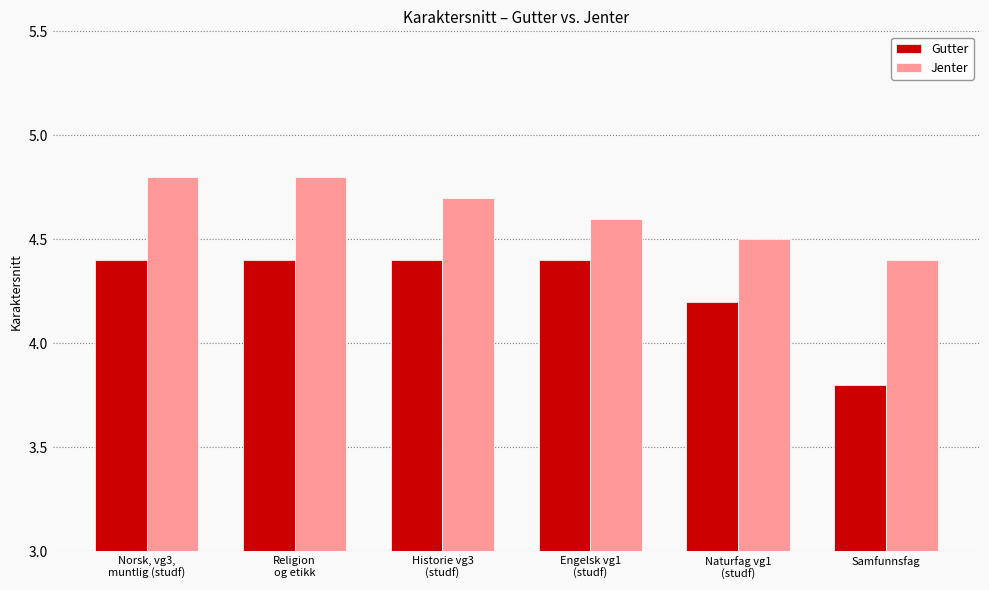

Reading left to right, transcribe all the data shown in this chart.

Gutter: 4.4	4.4	4.4	4.4	4.2	3.8
Jenter: 4.8	4.8	4.7	4.6	4.5	4.4